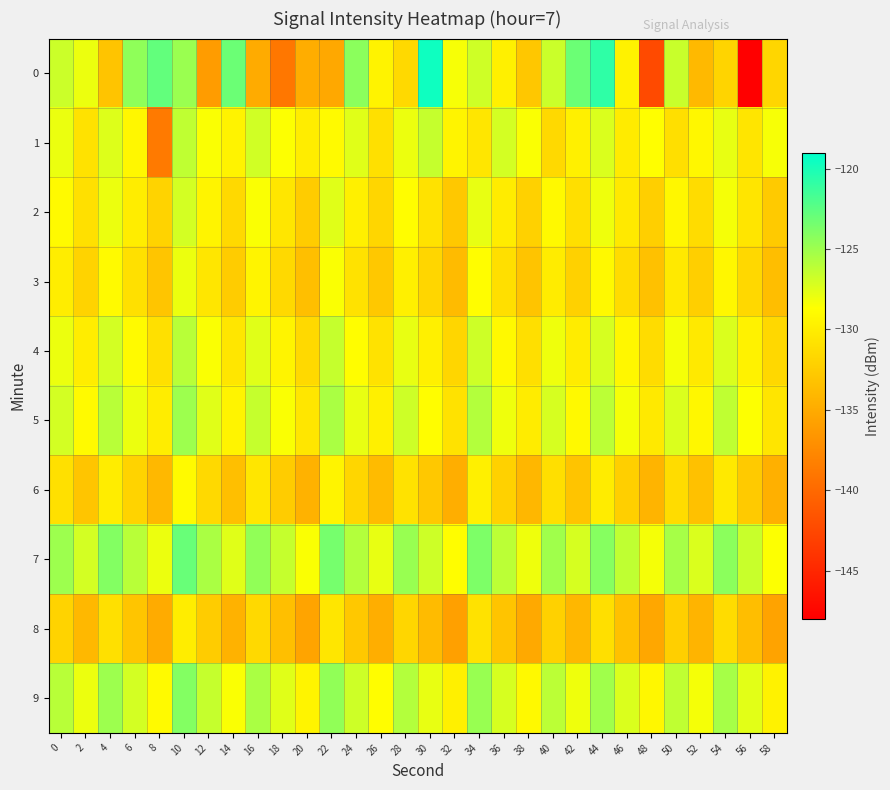

Which label corresponds to the smallest value in the chart?

56